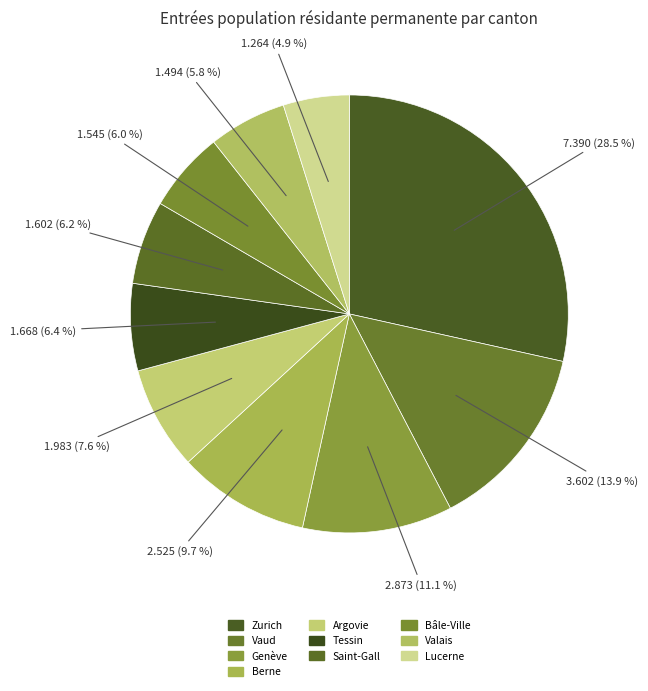

Is it true that Bâle-Ville is 16% of the pie?

False